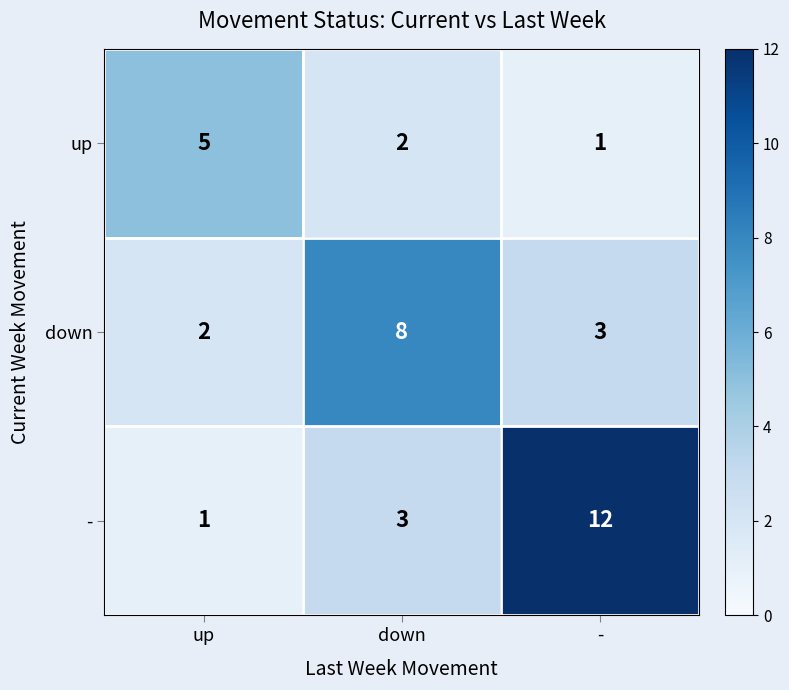

True or false: up has a value of 7 at up.

False